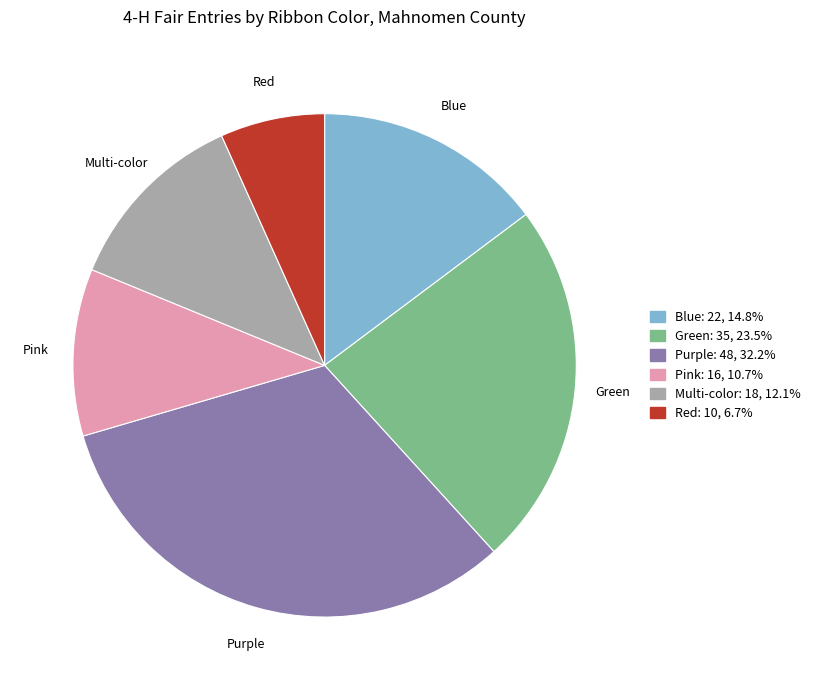

Is it true that Blue is 15% of the pie?

True